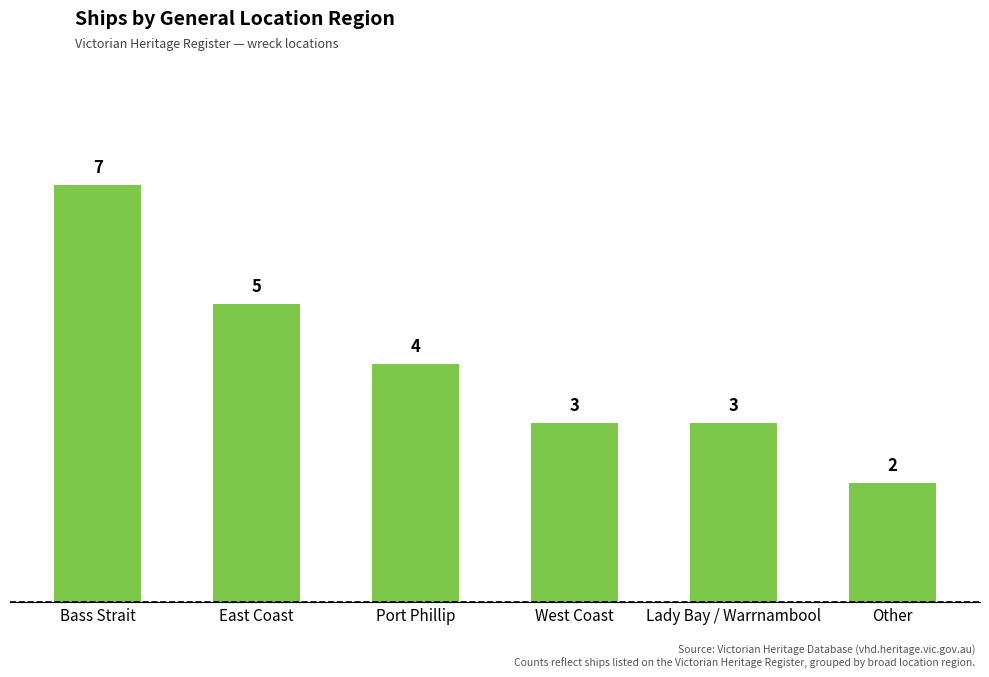

Count the number of categories in the chart.

6